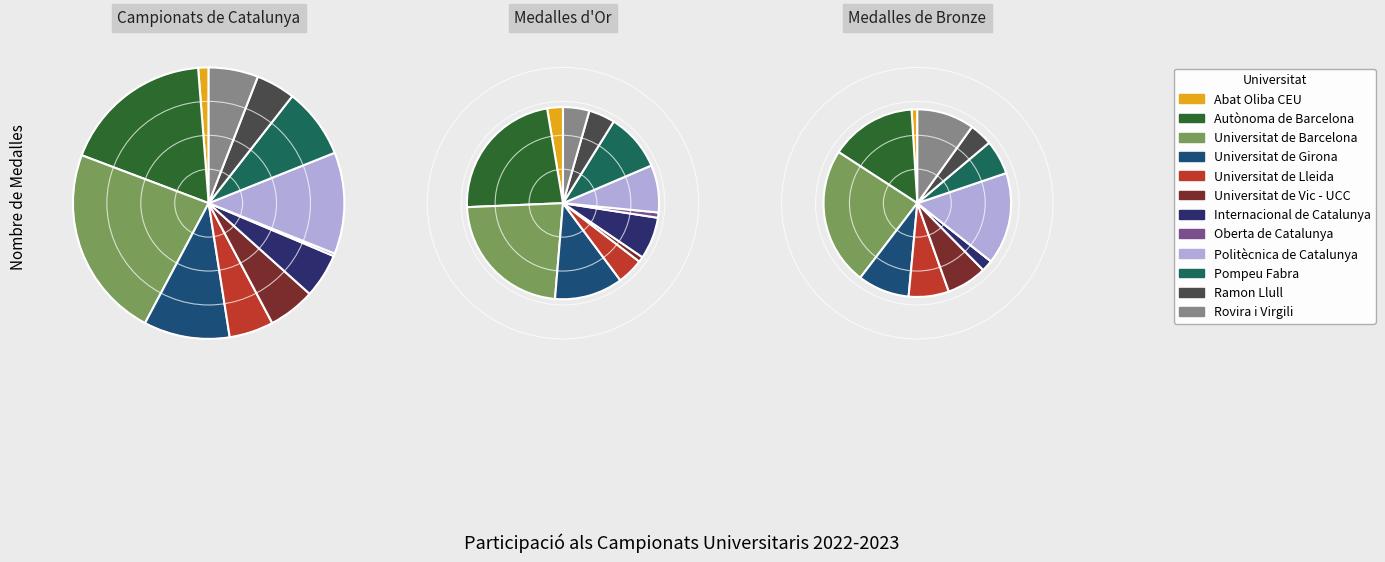

Does any single category account for the majority?

No